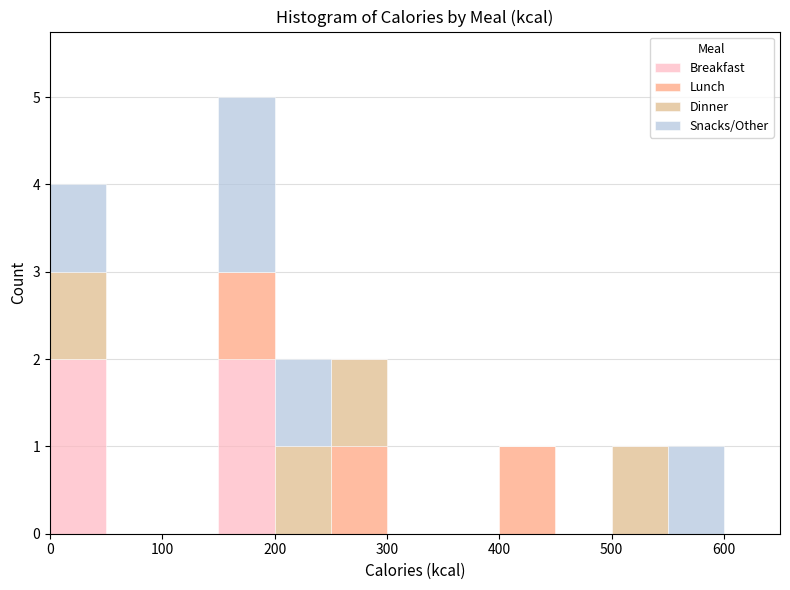

What is the total height of the stacked bar covering 500 to 550 on the x-axis? The values are not printed on the chart, so give them approximately, as read against the axis.

1